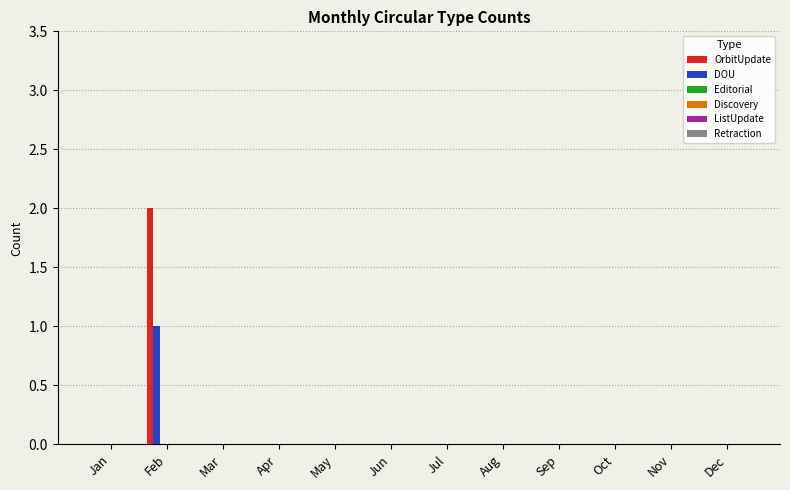

What is the sum of all OrbitUpdate values?

2